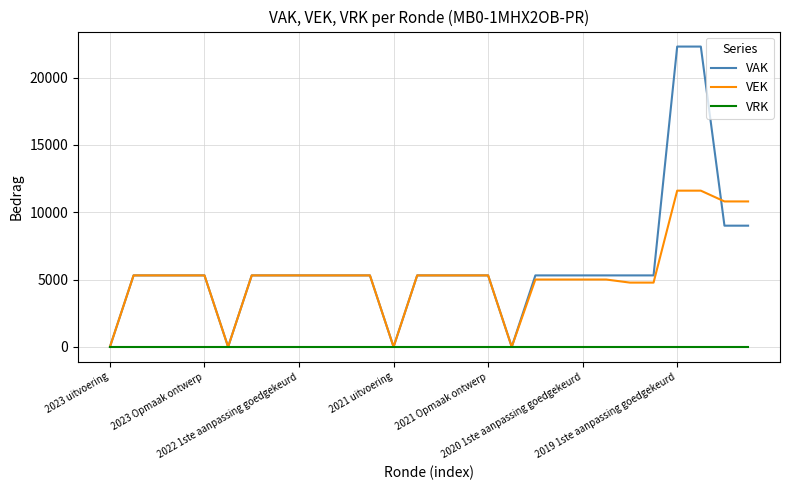

Rank the series by their maximum value, from highest to lowest.

VAK, VEK, VRK